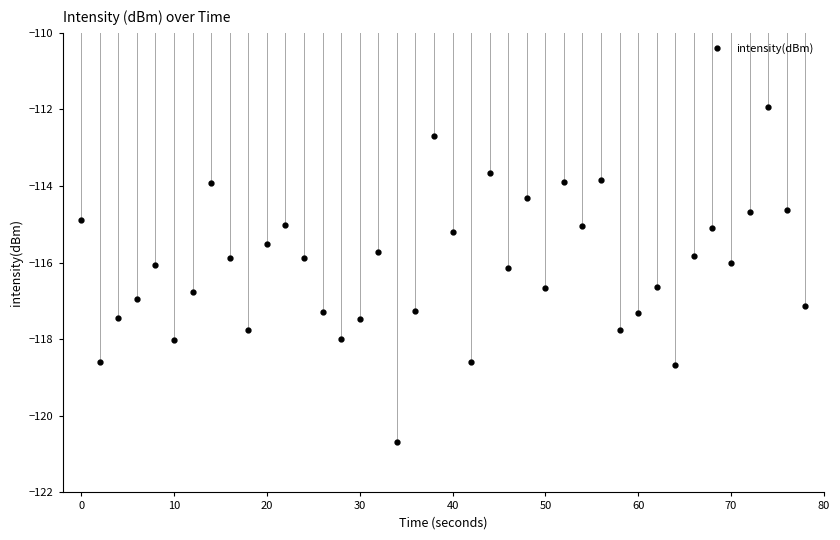

Does the chart have visible grid lines?

No